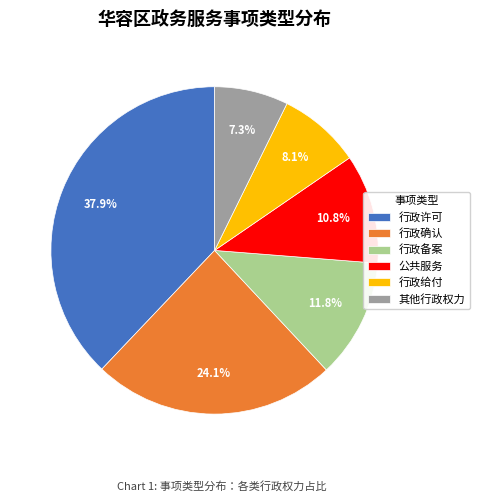

Is there a majority slice in this chart?

No